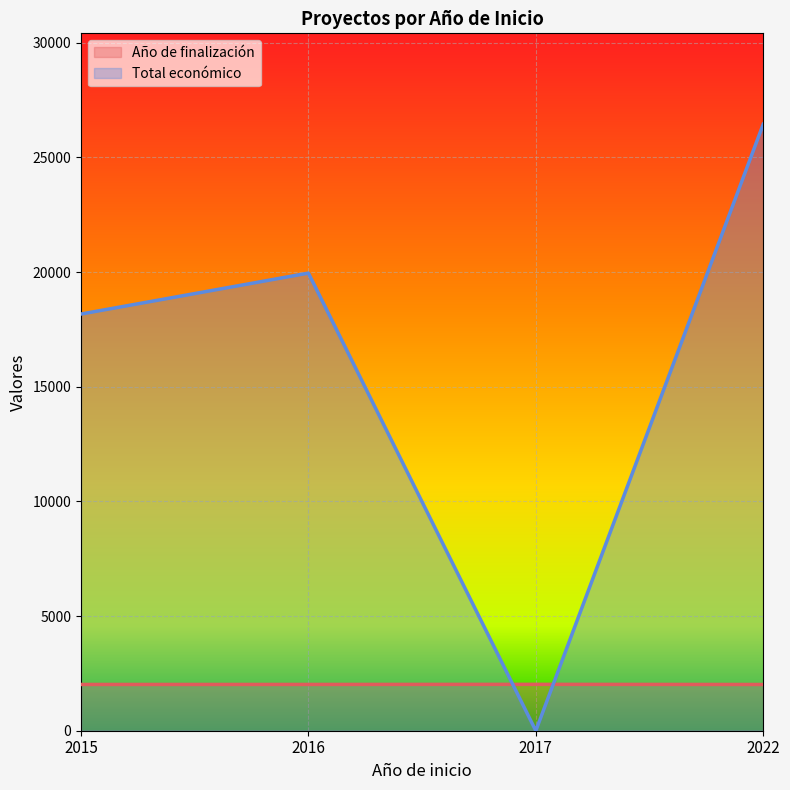

How many values in the Año de finalización series exceed 2018?

1